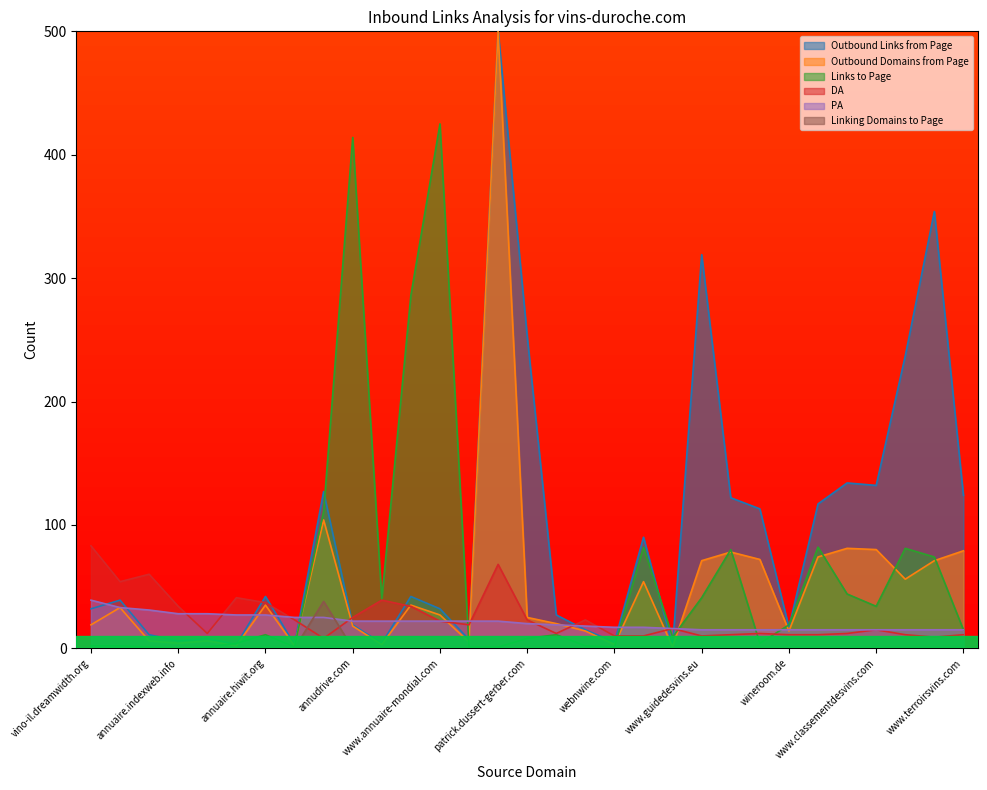

Where is the first local maximum for Linking Domains to Page?

nomadwineimporters.com